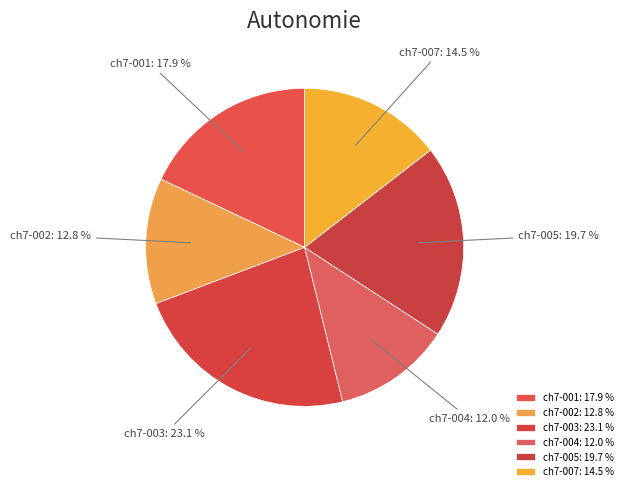

What percentage is the ch7-004 slice, to the nearest percent?

12%